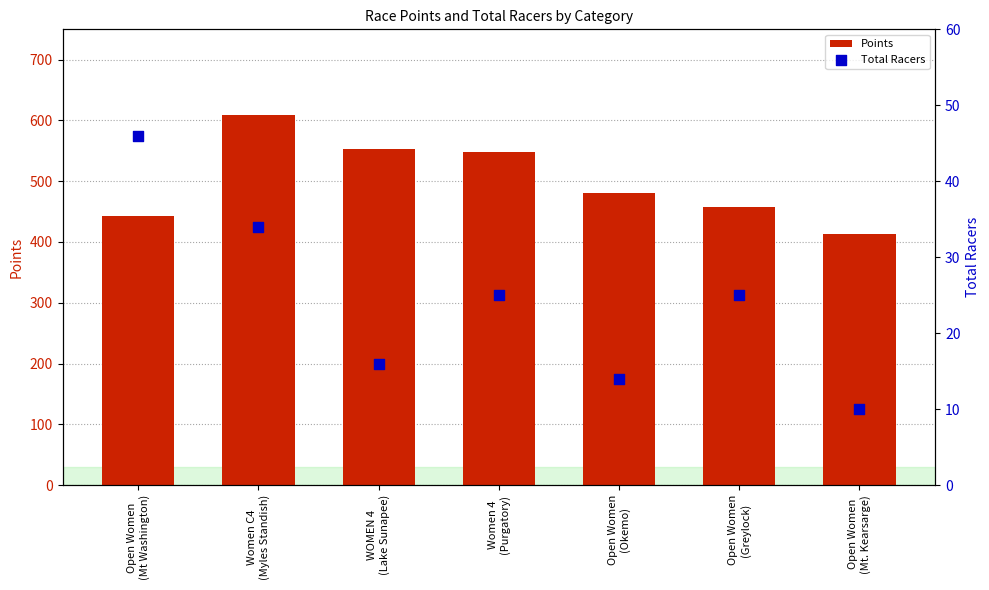

Which series has the widest spread of Y values?

Points